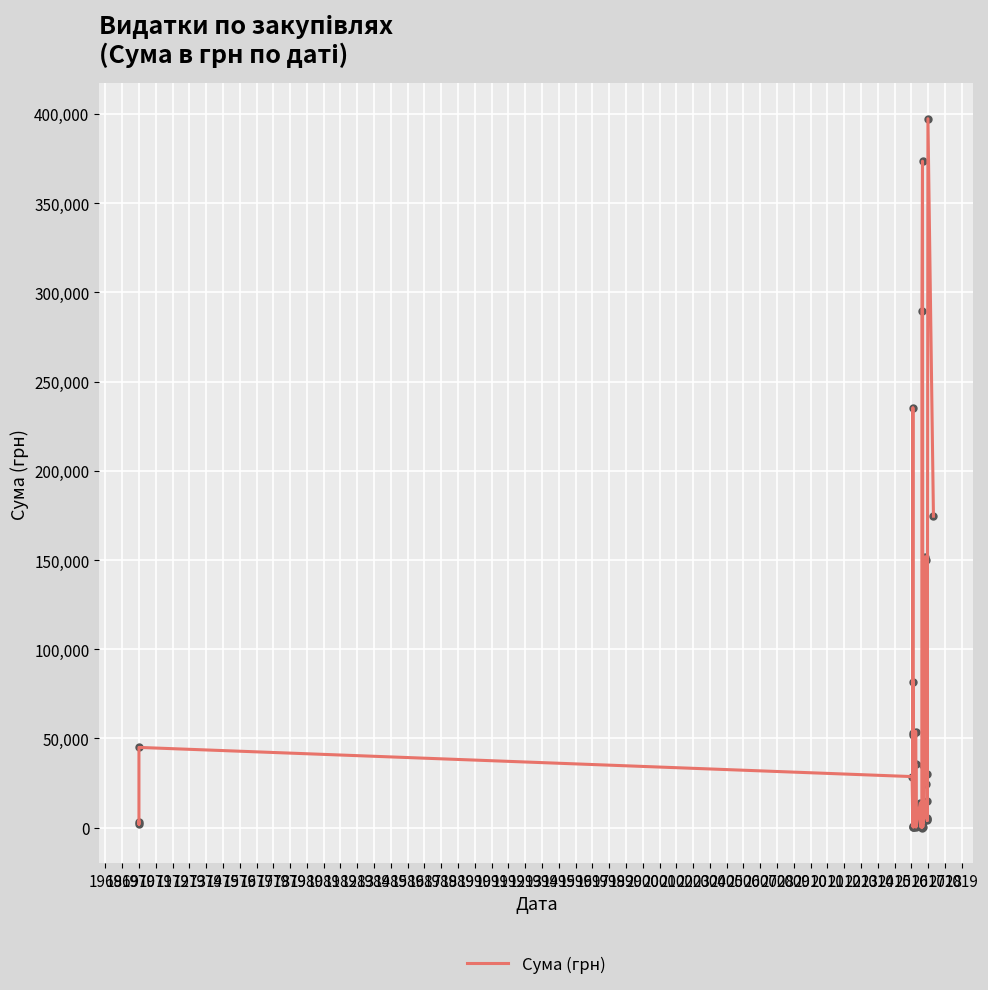

Which has a higher value, 1989 or 1973?

1973